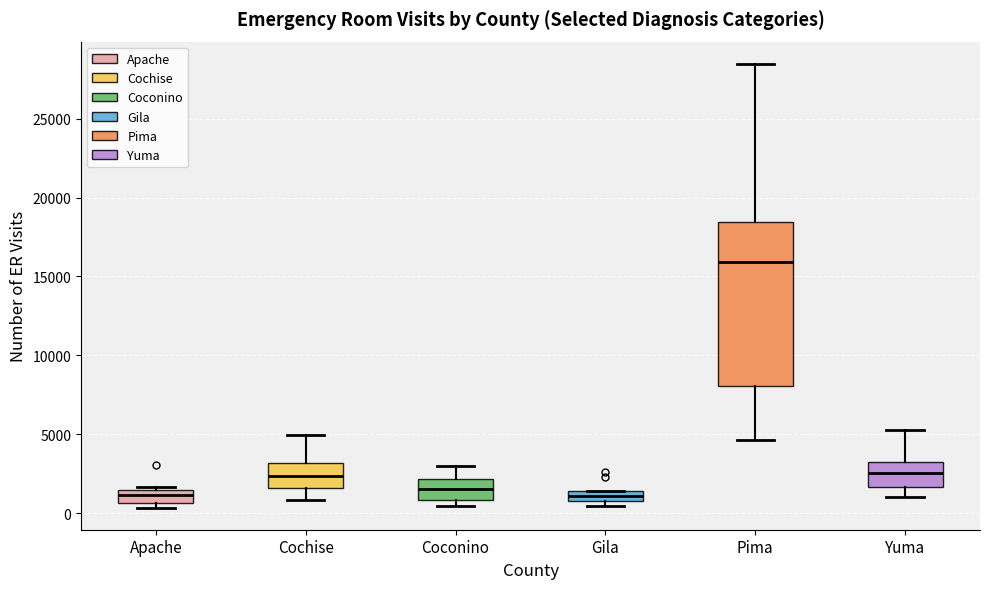

Which box is the tallest, from its lower edge to its upper edge?

Pima